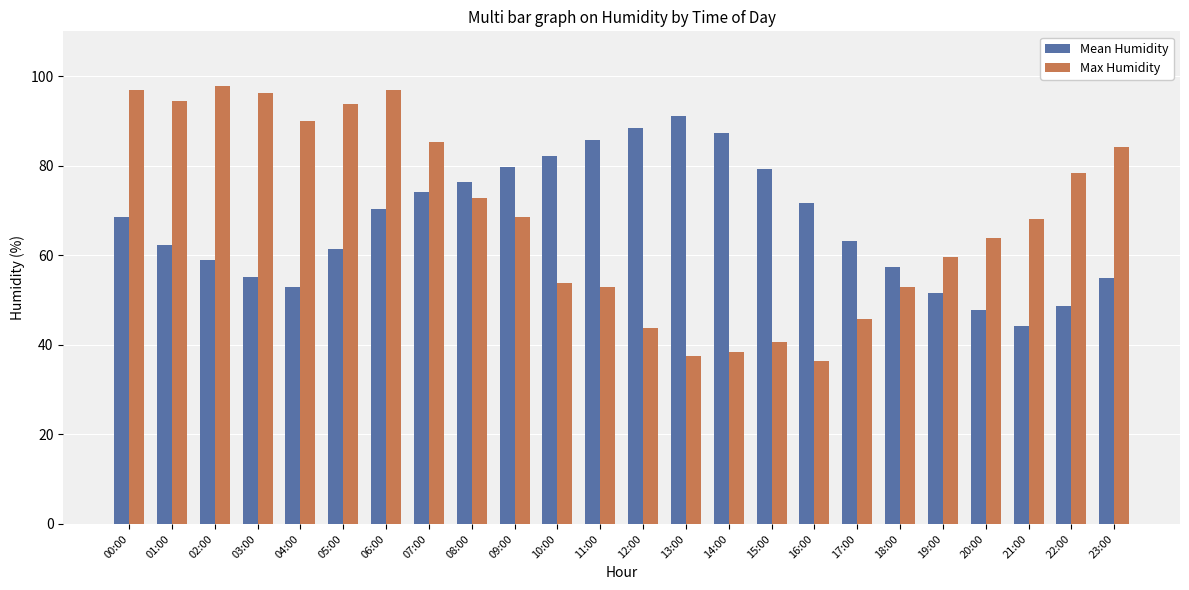

Which series has the largest range (max minus min)?

Max Humidity